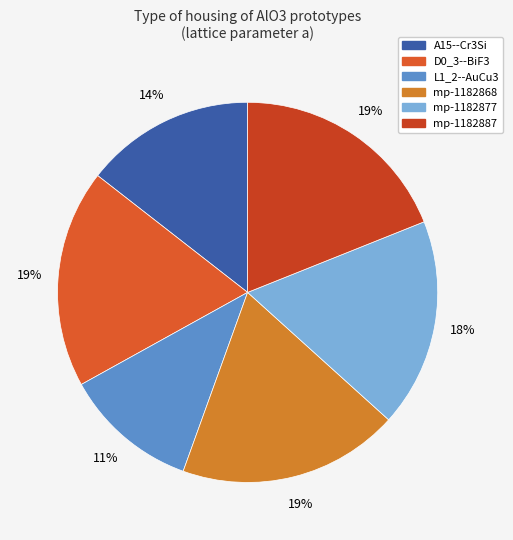

Does D0_3--BiF3 account for over 50% of the chart?

No